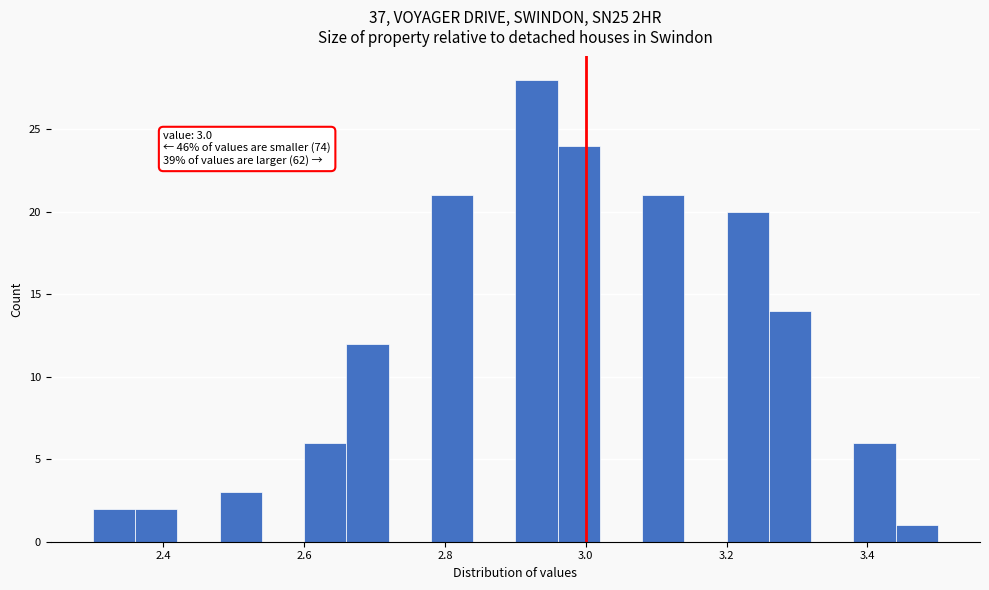

Read against the x-axis, roughly where is the centre of the tallest bar?

2.94